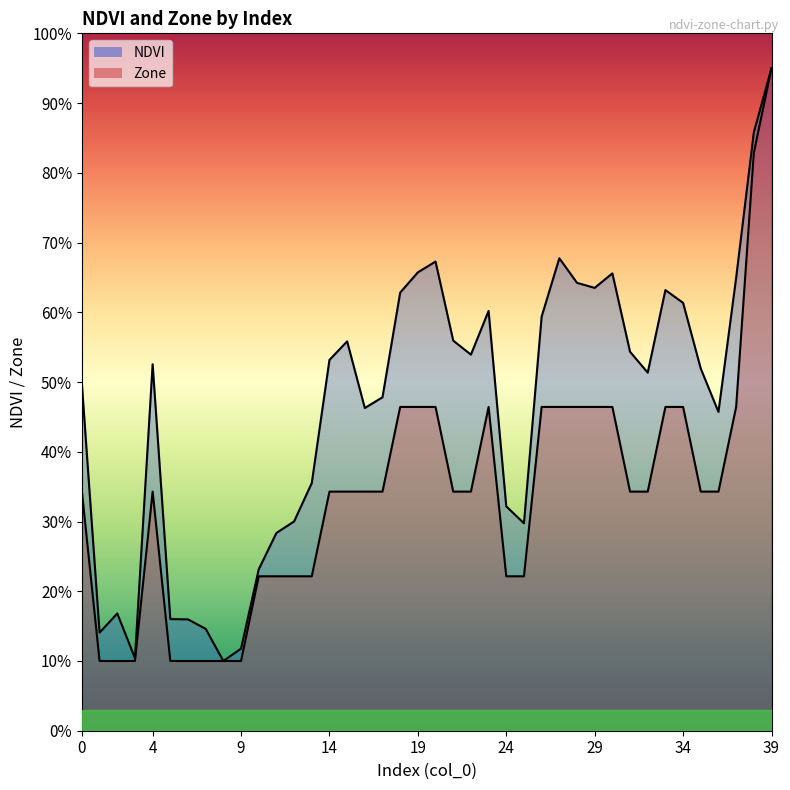

What are all the series names shown in the legend?

NDVI, Zone